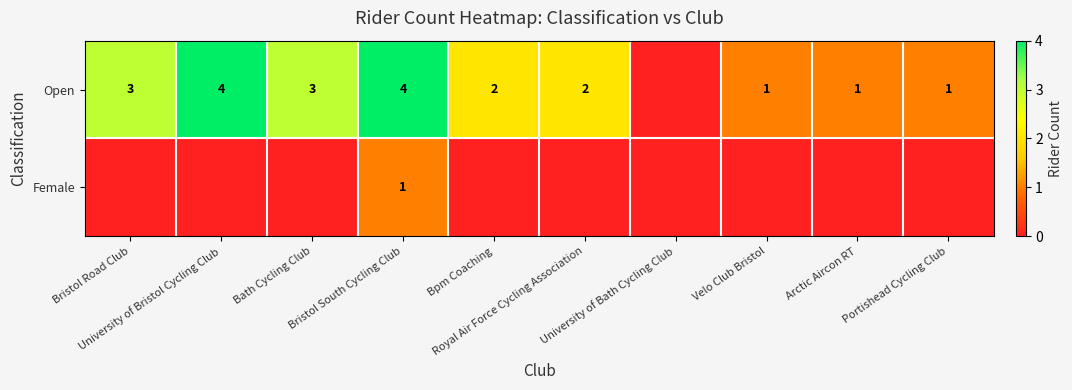

Is it true that Female equals 0 at Arctic Aircon RT?

True